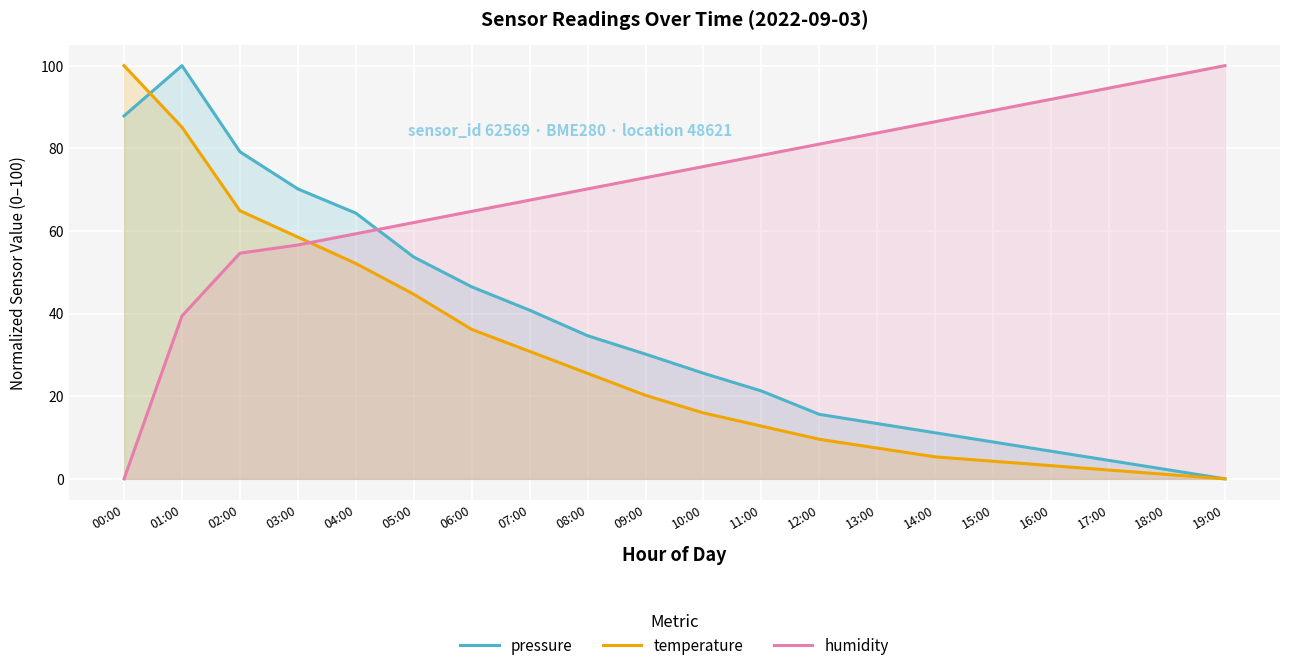

Between which two adjacent categories do pressure and humidity first intersect?

04:00 and 05:00